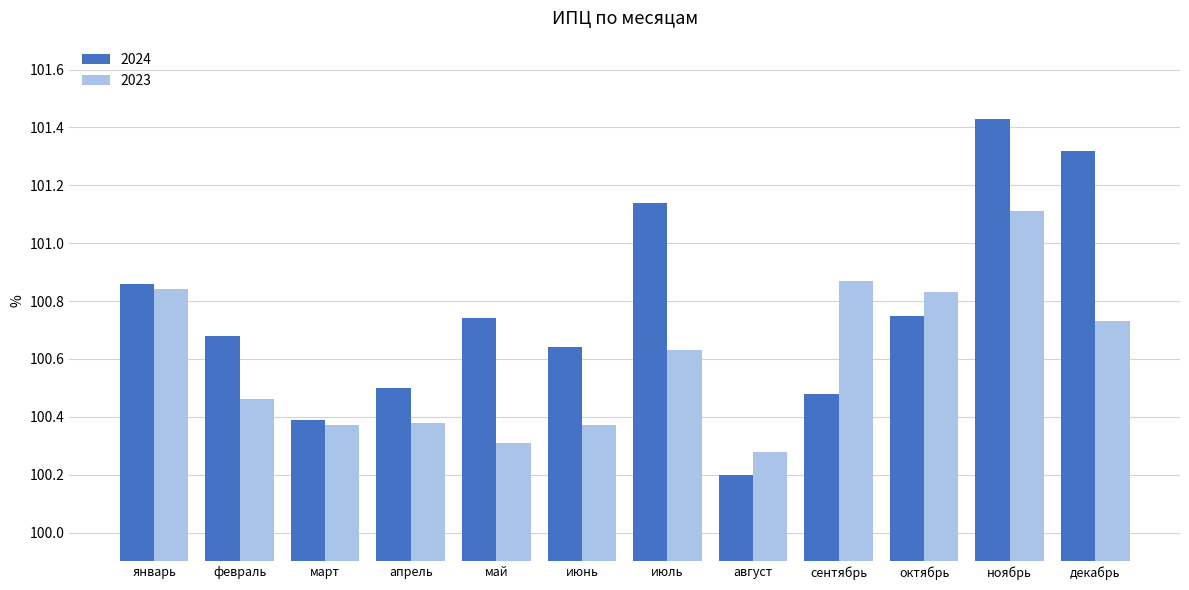

How many bars are there in each group?

2